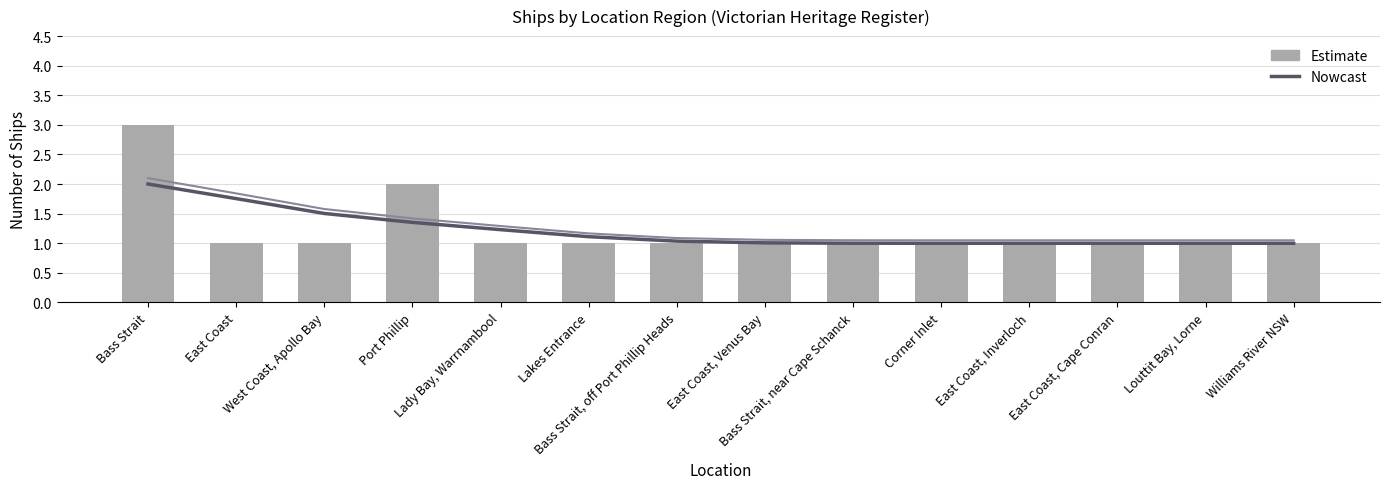

True or false: Estimate has a value of 3.0 at Bass Strait.

True